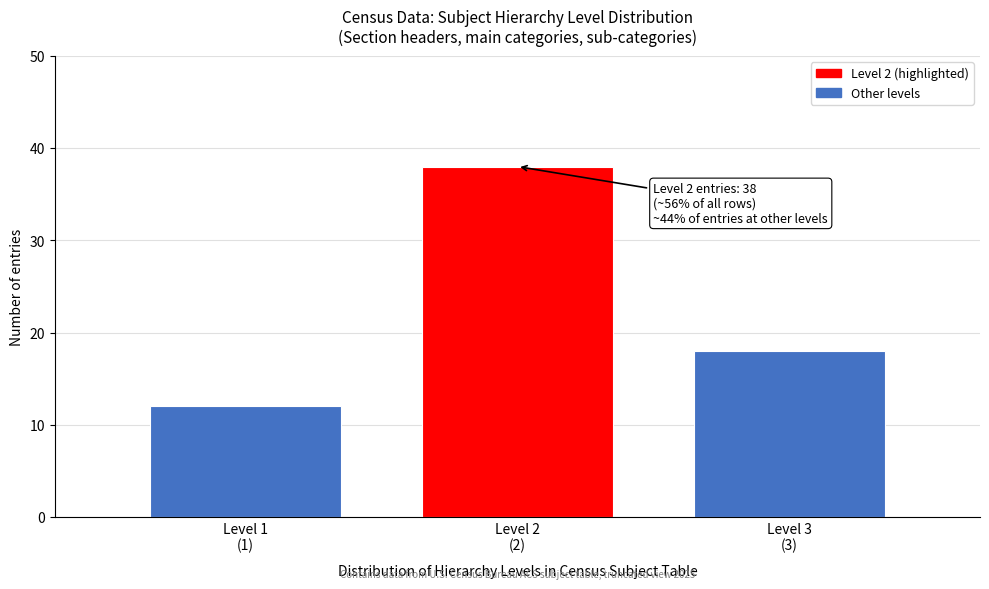

Reading left to right, list all the values displayed in this chart.

12	38	18